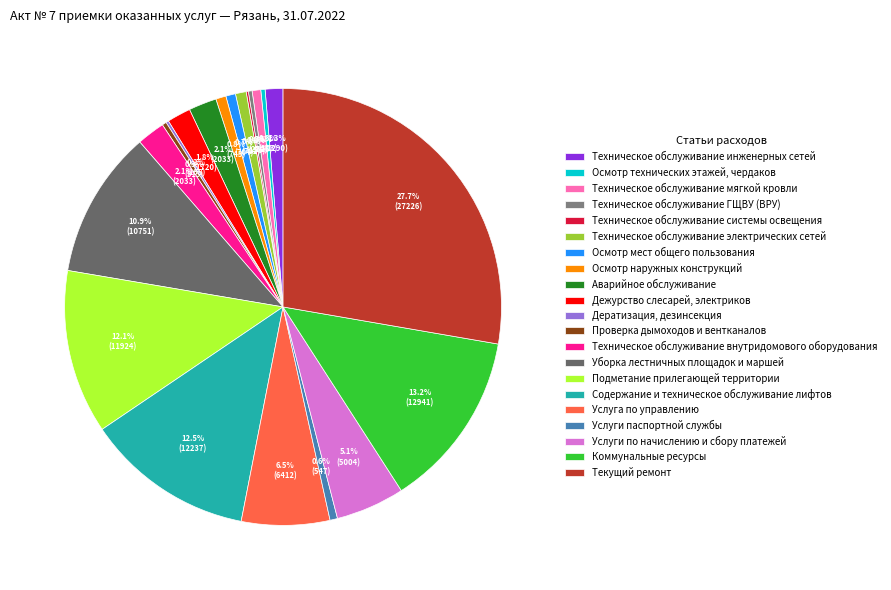

How many slices are in this pie chart?

21